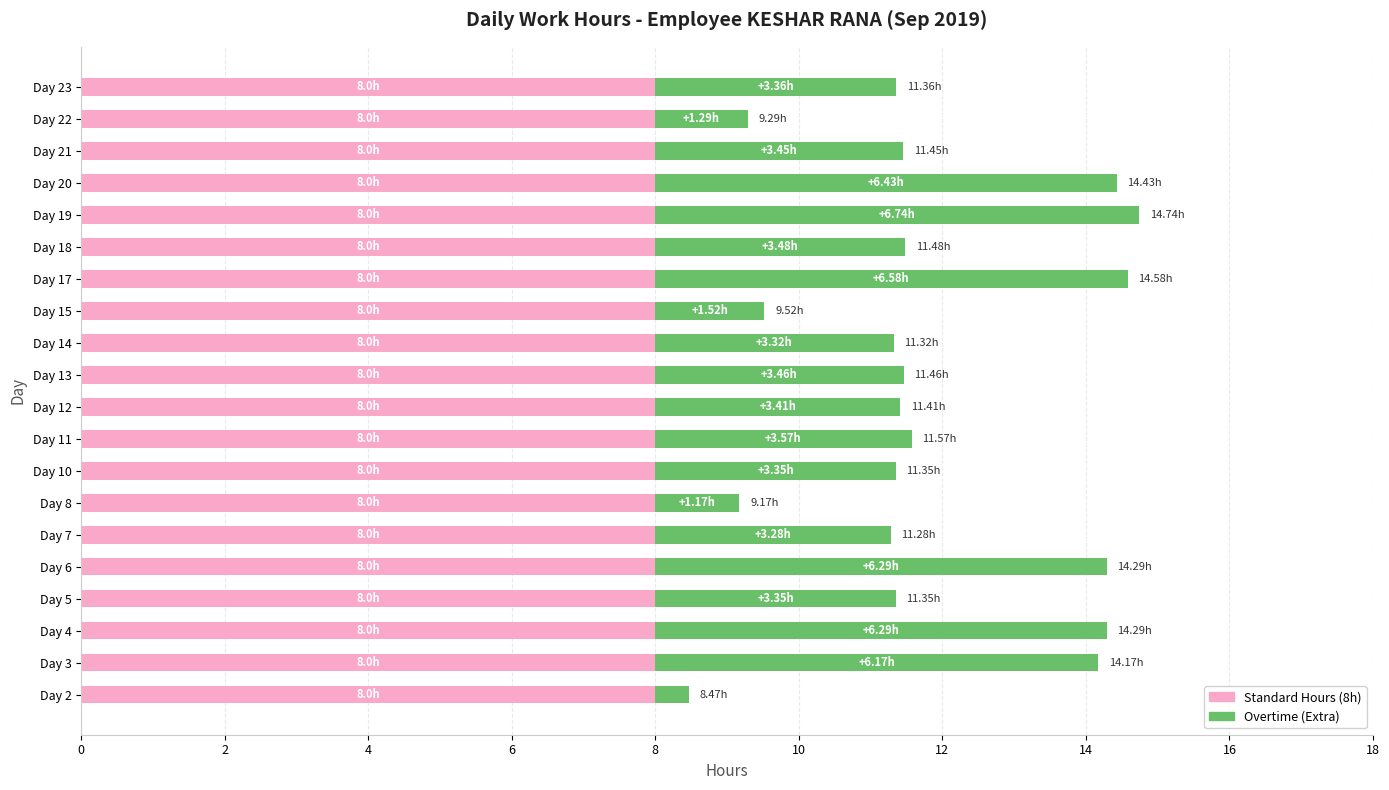

What is the total value across all series at Day 6?

14.3